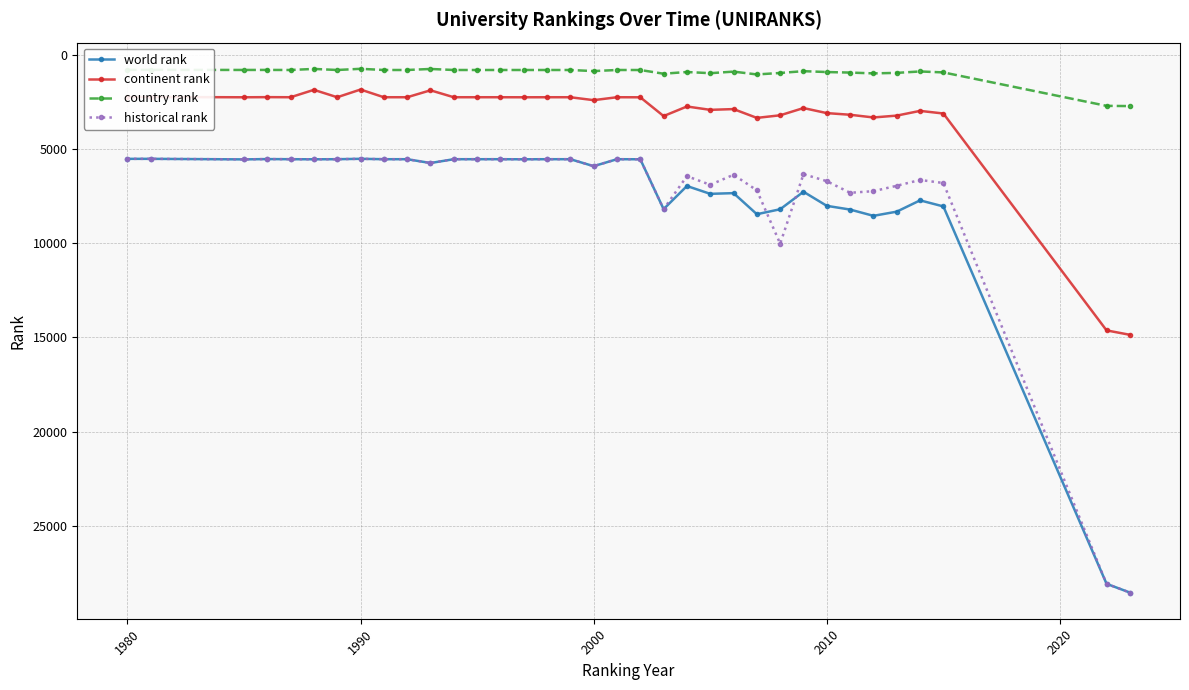

What is the value of the historical rank point at the 22nd from the left?

6443.0